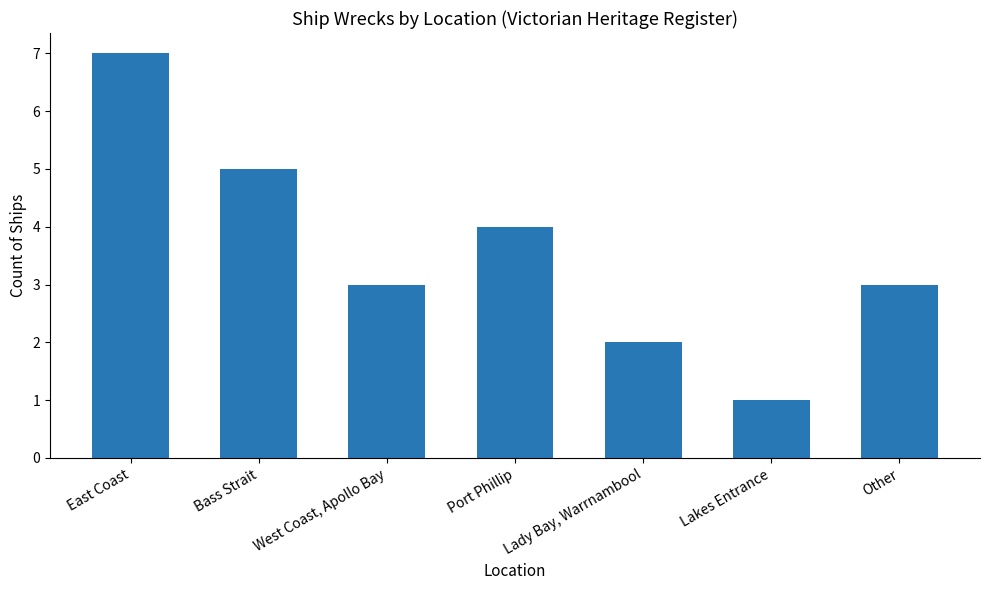

What is the smallest value displayed?

1